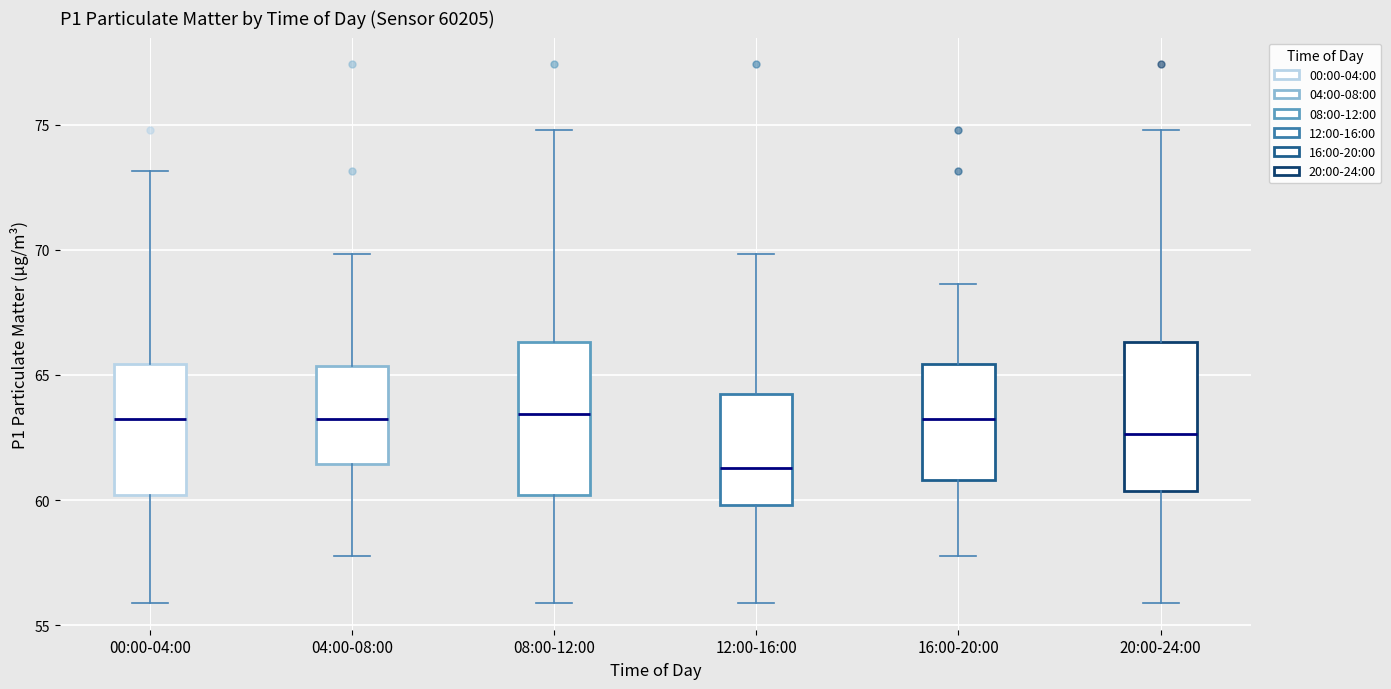

Where does the median line of the box for 20:00-24:00 sit on the y-axis? The values are not printed on the chart, so give them approximately, as read against the axis.

62.5